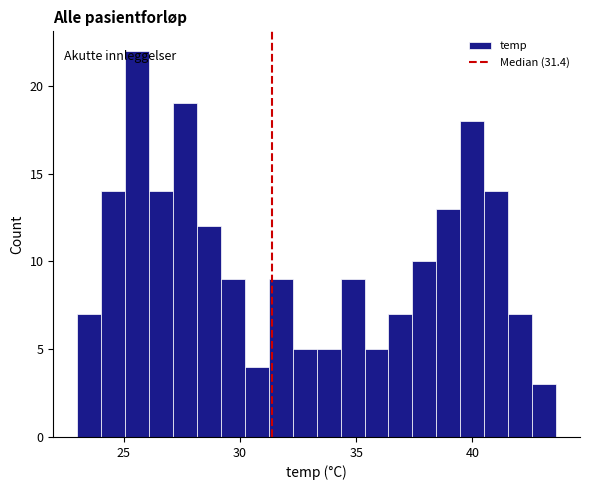

Around what value on the x-axis is the tallest bar? Give the approximate position of its centre, as read against the axis.

25.5